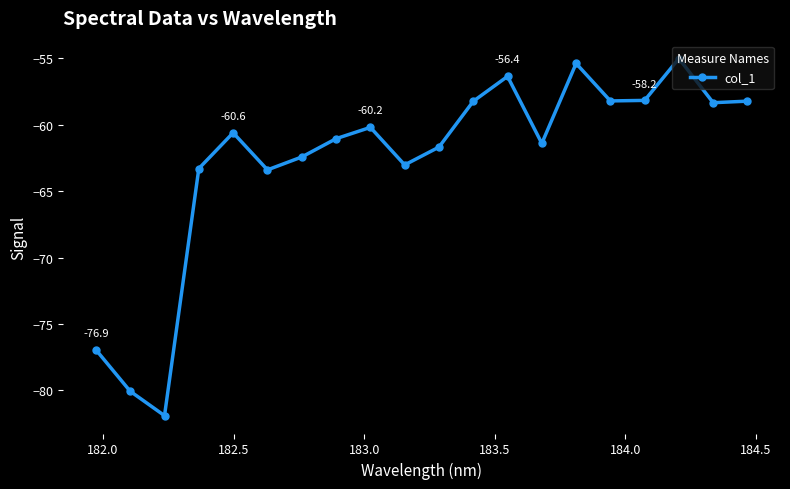

True or false: there are more than 0 points higher than both neighbors.

True